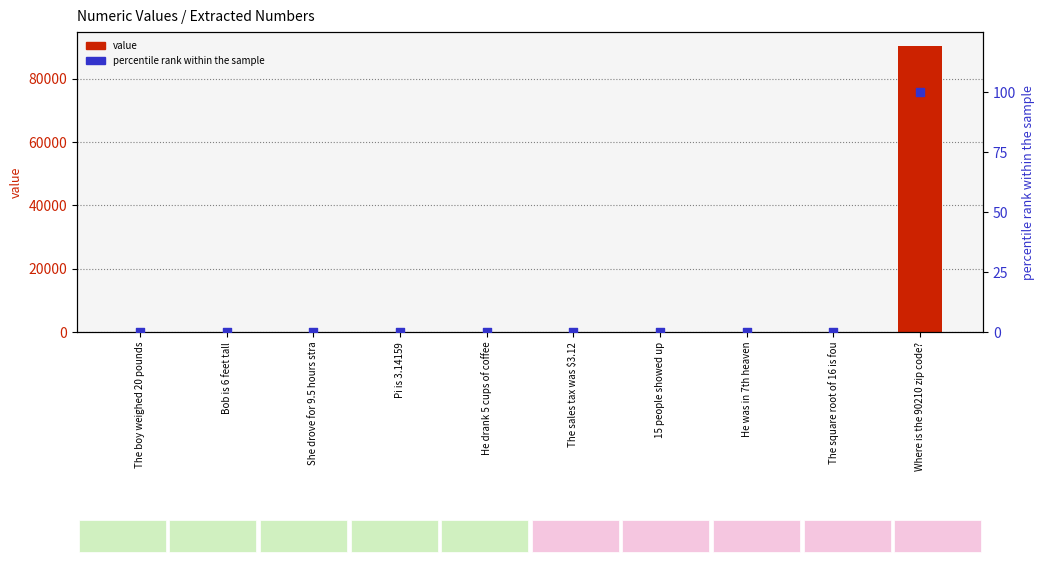

What are all the series names shown in the legend?

value, percentile rank within the sample